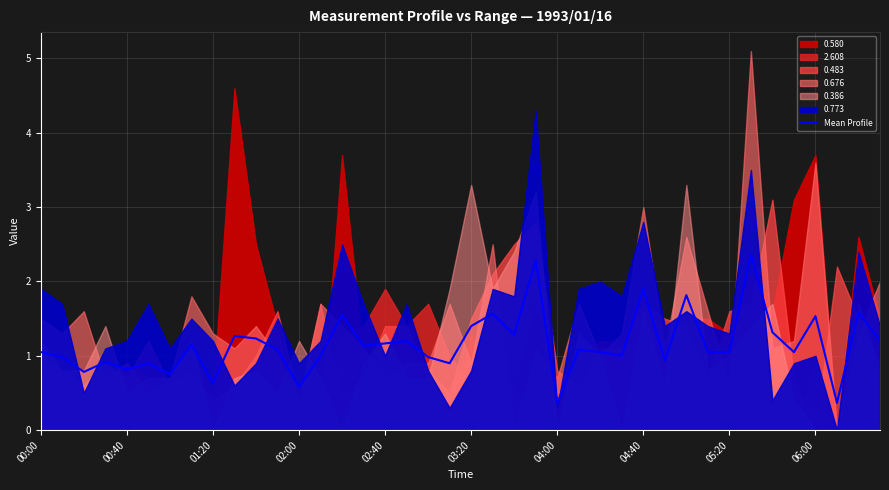

How many categories are shown in the chart?

40